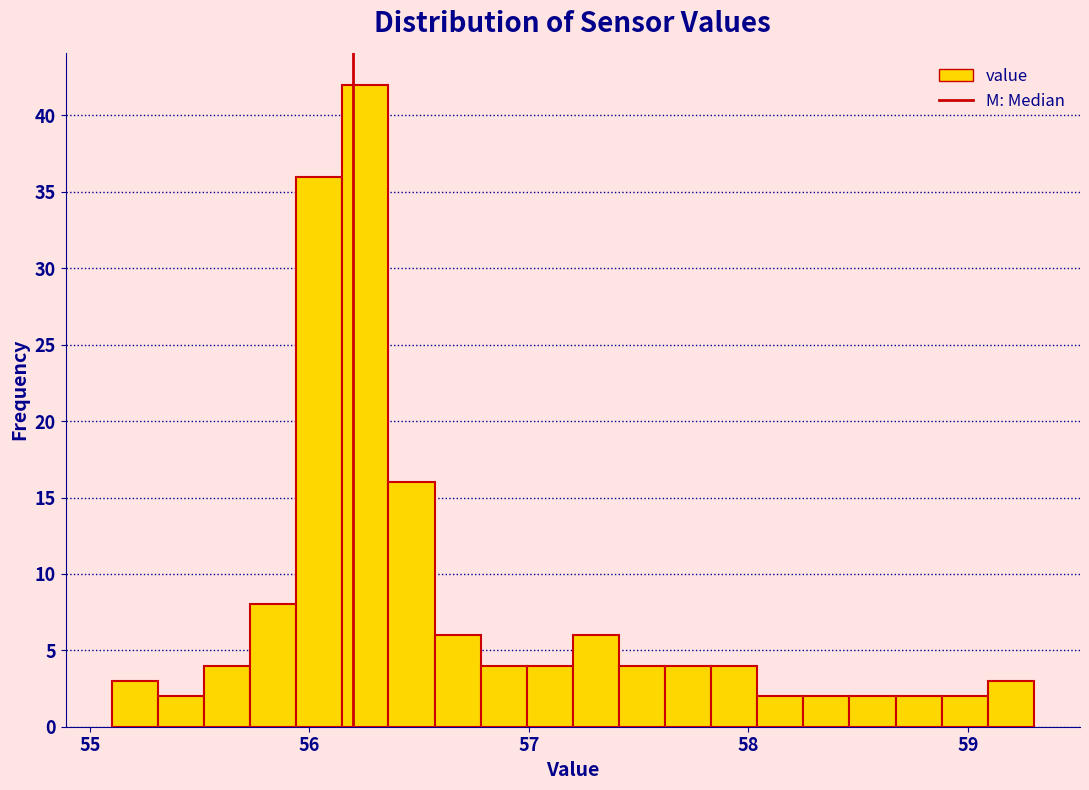

Around what value on the x-axis is the tallest bar? Give the approximate position of its centre, as read against the axis.

56.3